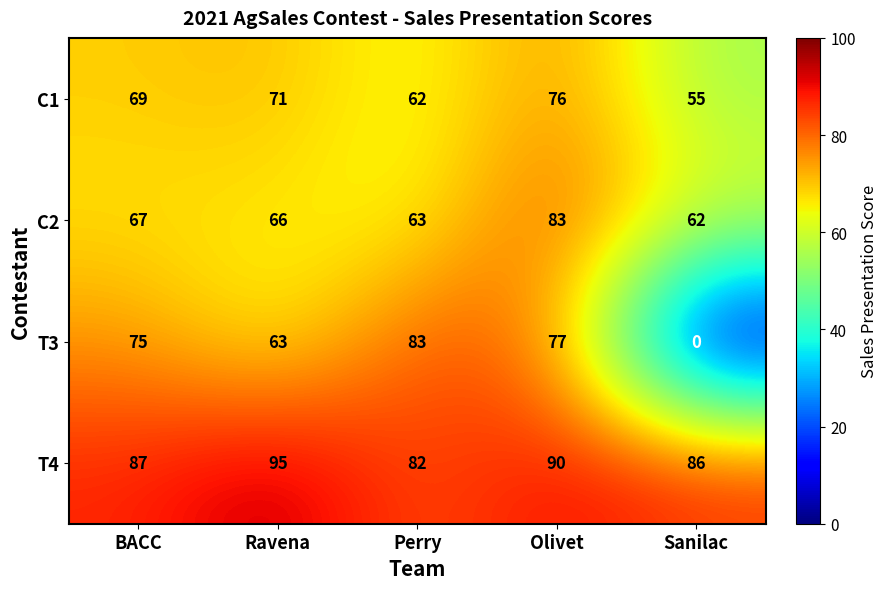

True or false: C2 has a value of 96 at BACC.

False